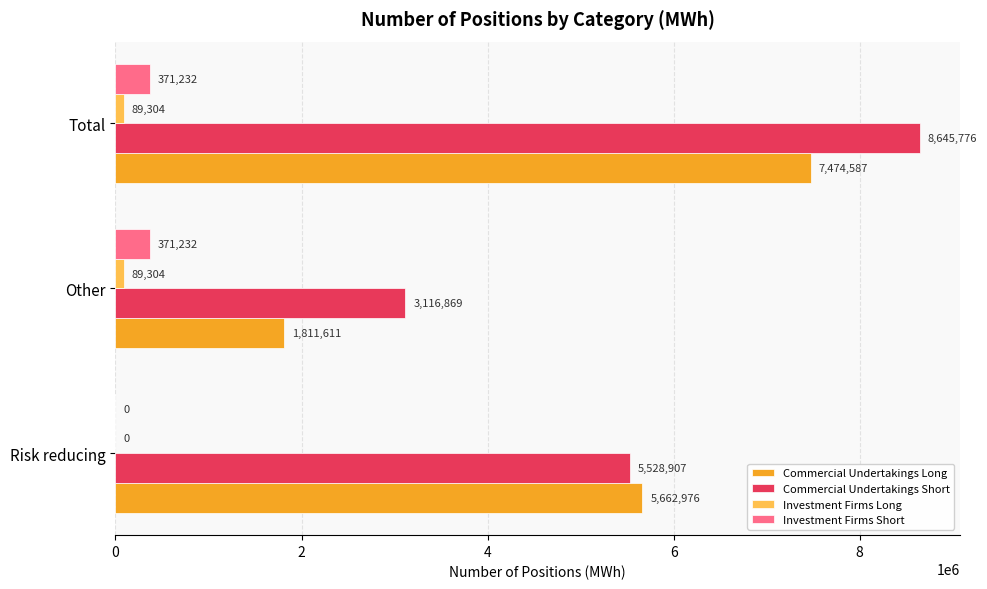

Count the Investment Firms Short values in the range 0 to 371232.

3